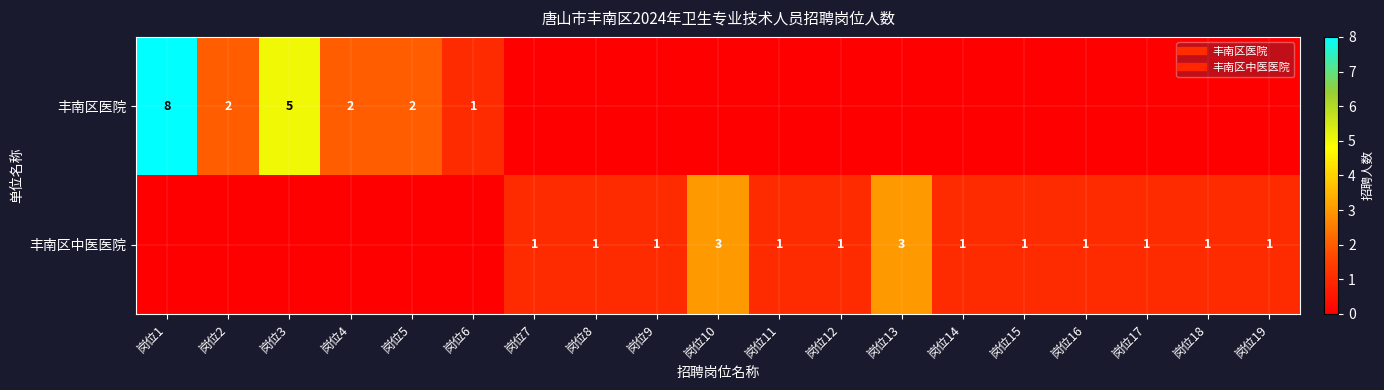

The 丰南区医院 series shows 8 at 岗位3. True or false?

False